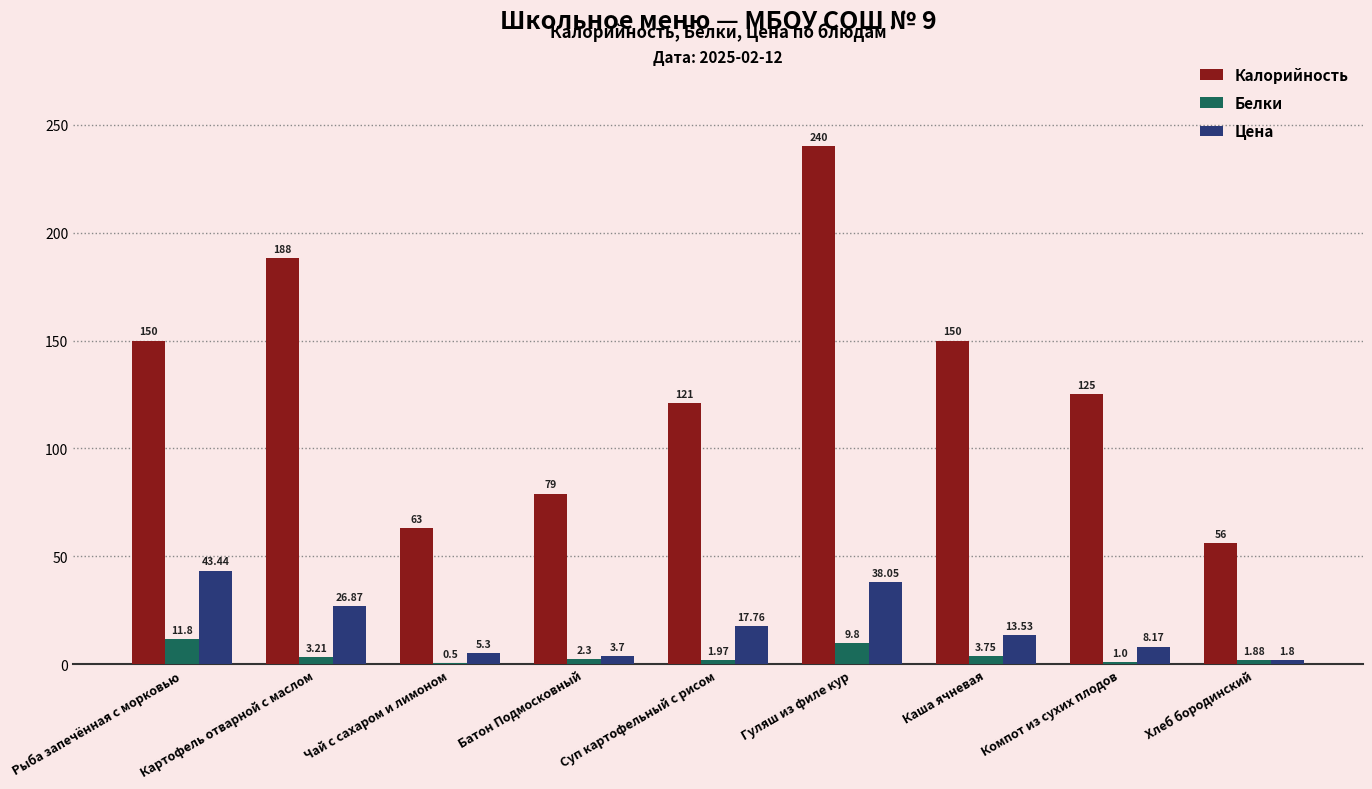

Which category has the highest value across all series?

Гуляш из филе кур